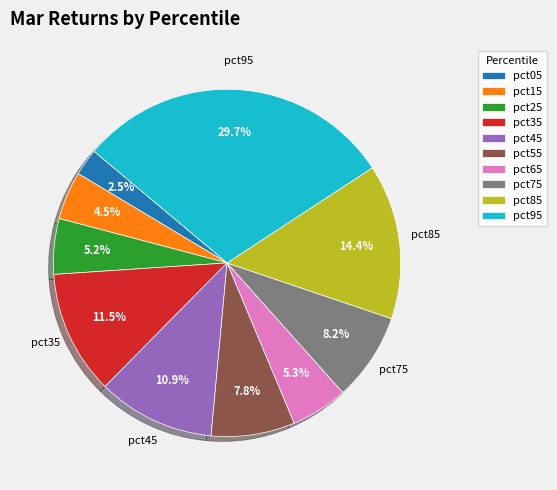

Is the sum of pct45 and pct25 greater than half?

No